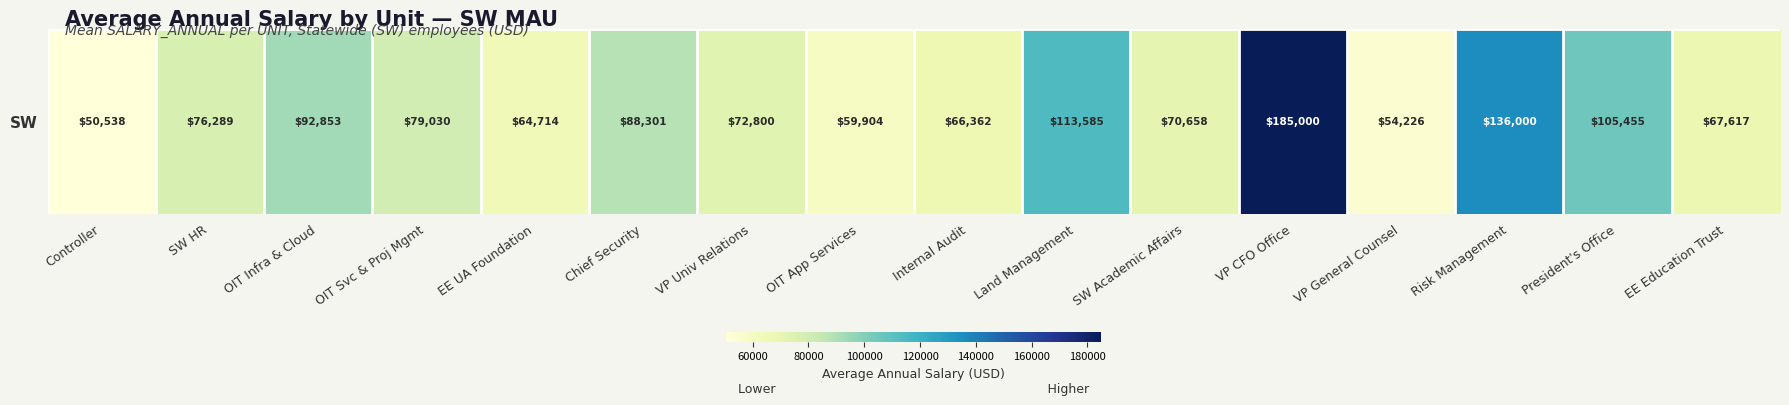

How many data points does each series have?

16